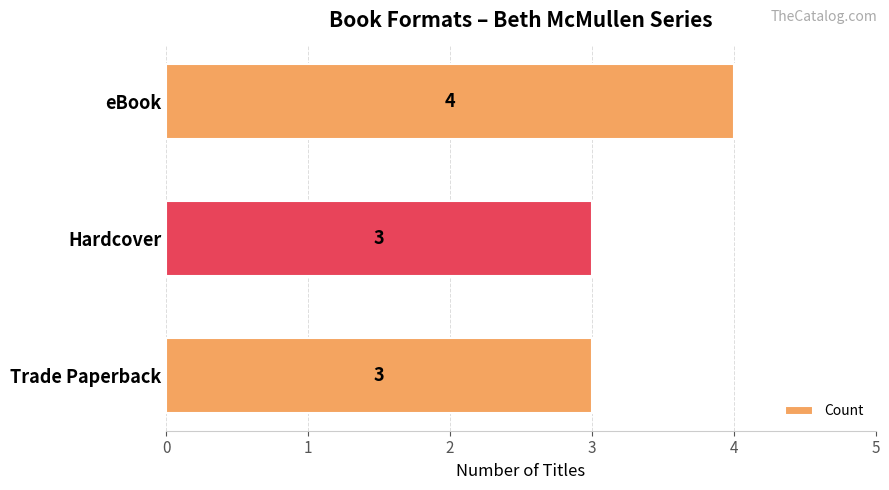

The chart shows a value of 3 at Hardcover. True or false?

True